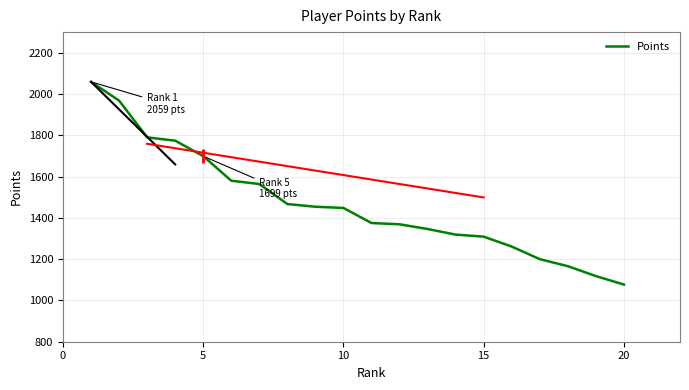

How many distinct data groups are displayed?

1